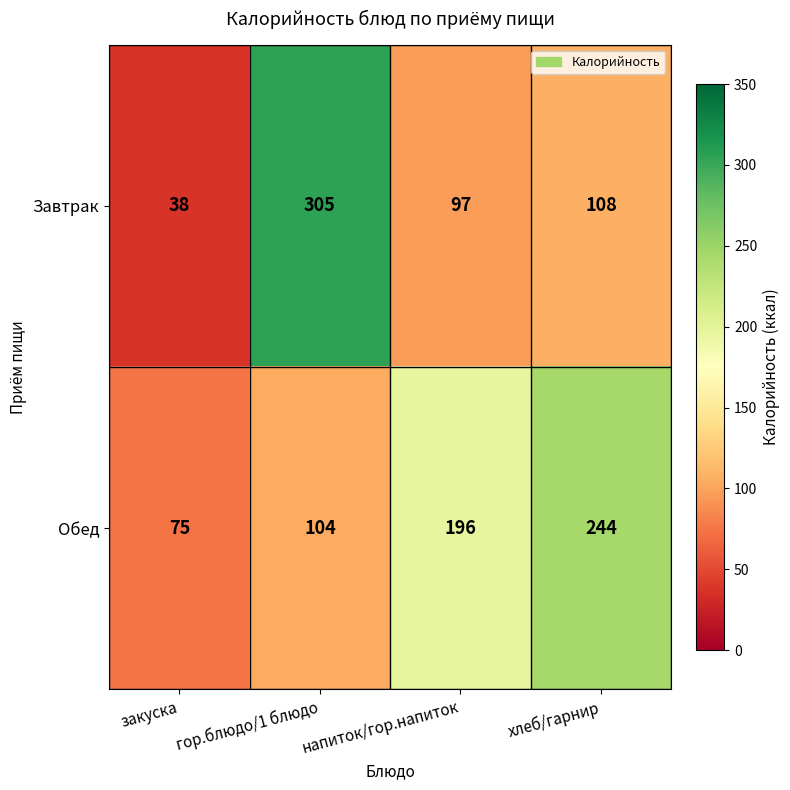

What is the smallest value displayed?

38